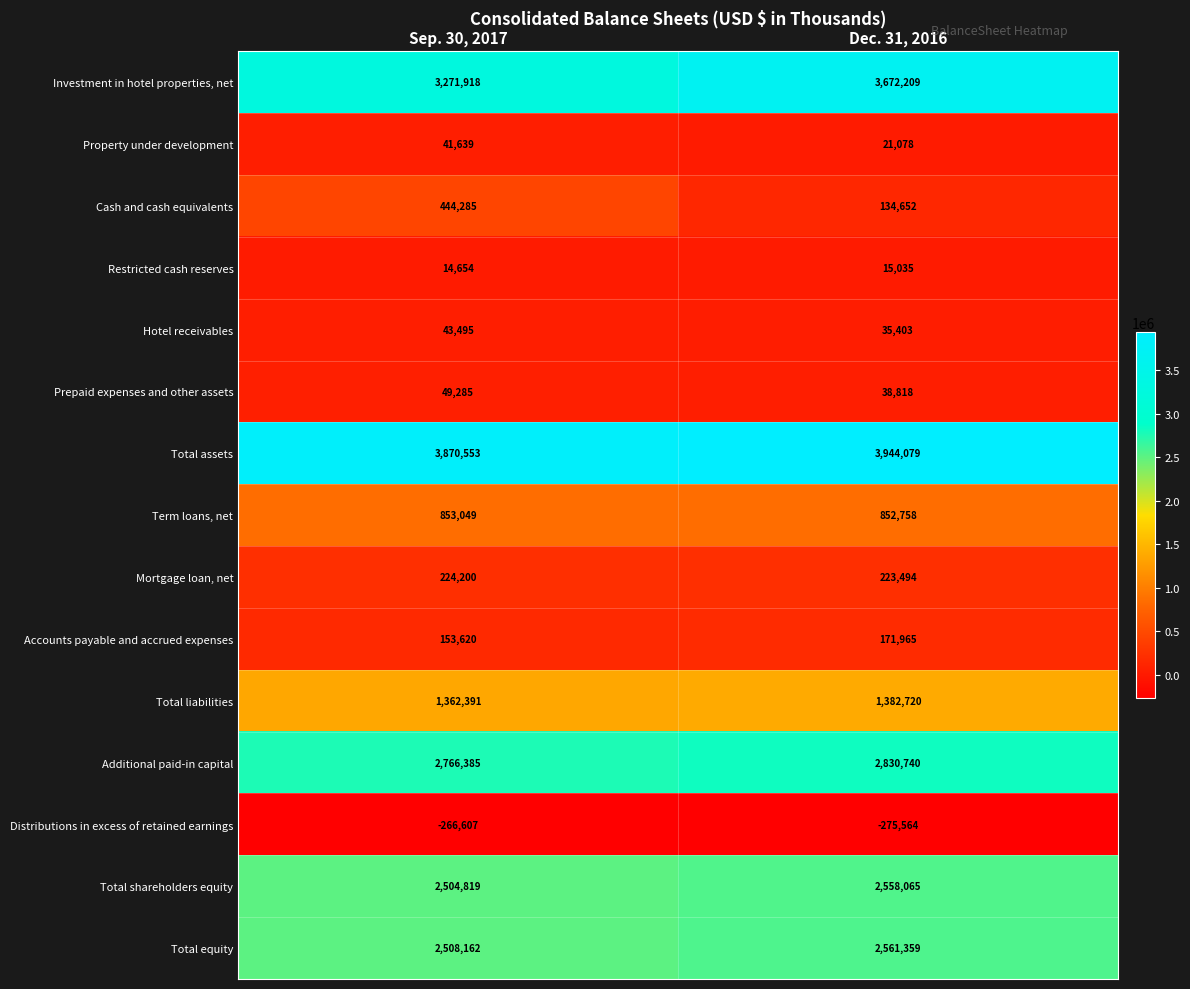

Reading right to left, what are all the values shown in this chart?

Investment in hotel properties, net: 3672209	3271918
Property under development: 21078	41639
Cash and cash equivalents: 134652	444285
Restricted cash reserves: 15035	14654
Hotel receivables: 35403	43495
Prepaid expenses and other assets: 38818	49285
Total assets: 3944079	3870553
Term loans, net: 852758	853049
Mortgage loan, net: 223494	224200
Accounts payable and accrued expenses: 171965	153620
Total liabilities: 1382720	1362391
Additional paid-in capital: 2830740	2766385
Distributions in excess of retained earnings: -275564	-266607
Total shareholders equity: 2558065	2504819
Total equity: 2561359	2508162